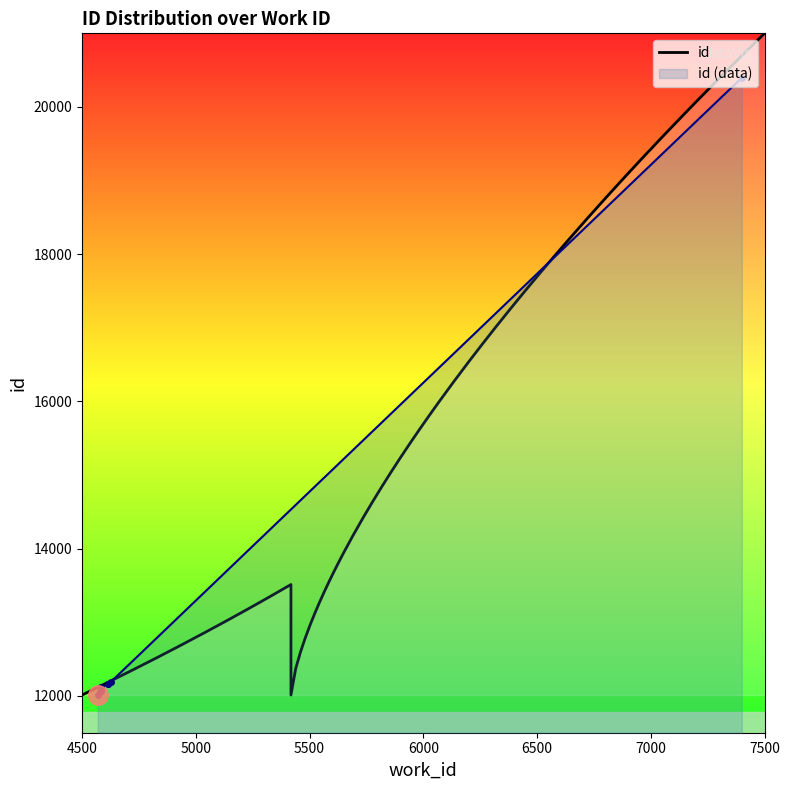

What is the value of the 2nd point from the left?

12047